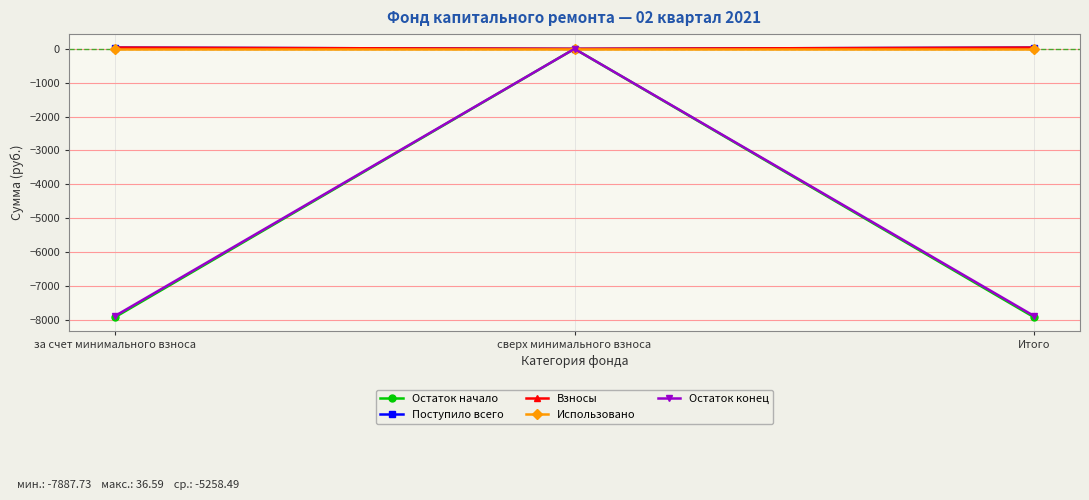

How many values in Остаток начало are below zero?

2